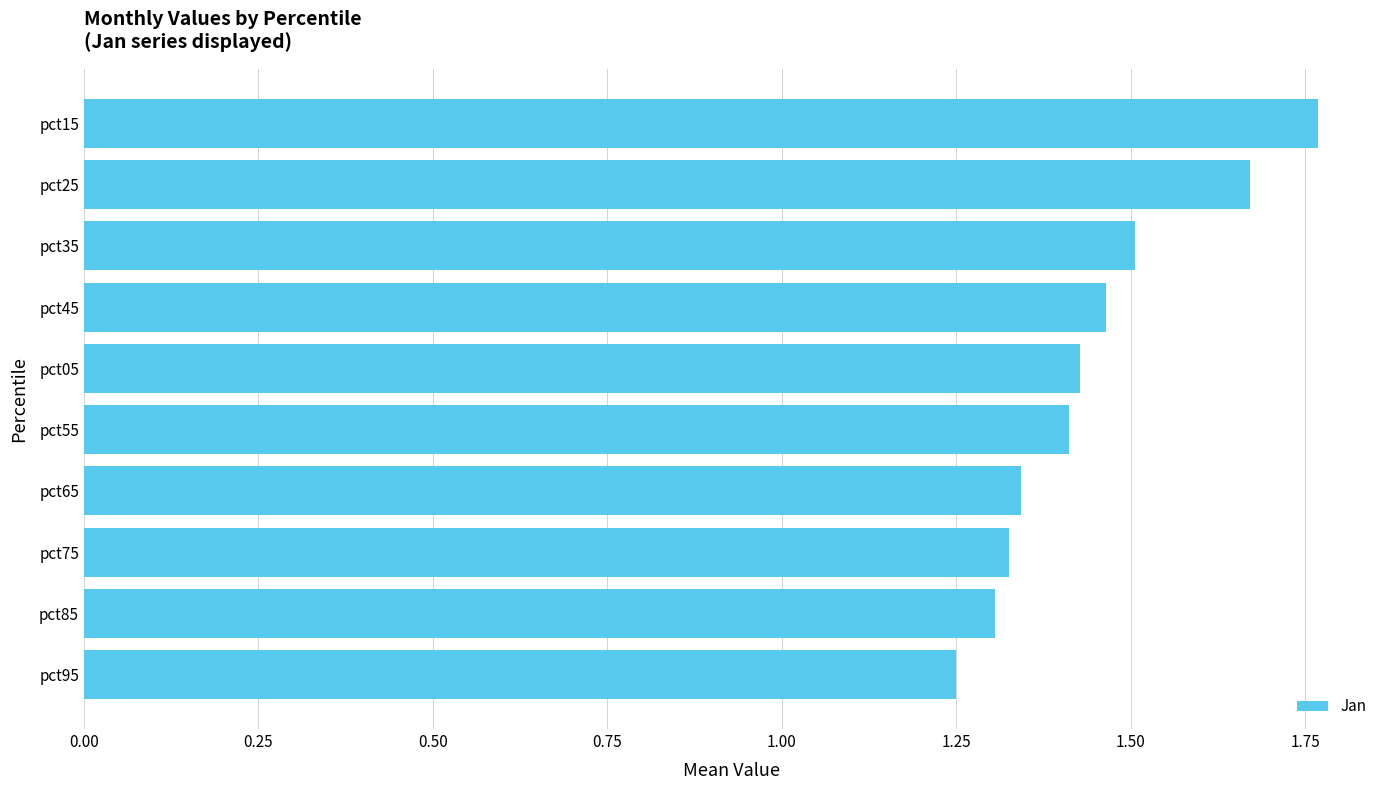

Which label corresponds to the largest value in the chart?

pct15